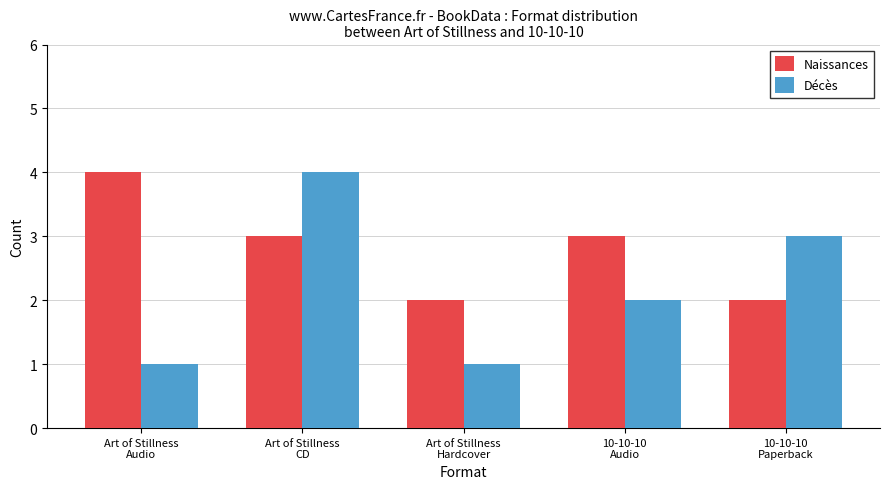

Reading left to right, extract all data points from this chart.

Naissances: Art of Stillness
Audio=4	Art of Stillness
CD=3	Art of Stillness
Hardcover=2	10-10-10
Audio=3	10-10-10
Paperback=2
Décès: Art of Stillness
Audio=1	Art of Stillness
CD=4	Art of Stillness
Hardcover=1	10-10-10
Audio=2	10-10-10
Paperback=3